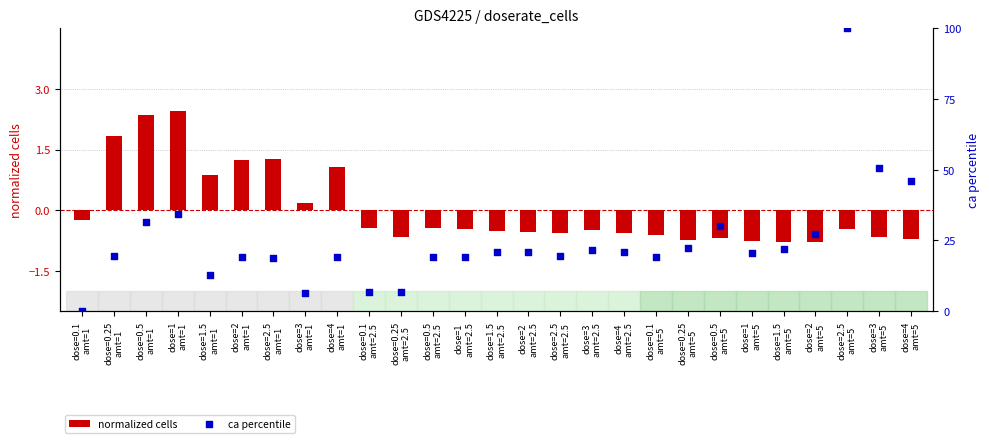

Which series has the largest total across all categories?

ca percentile